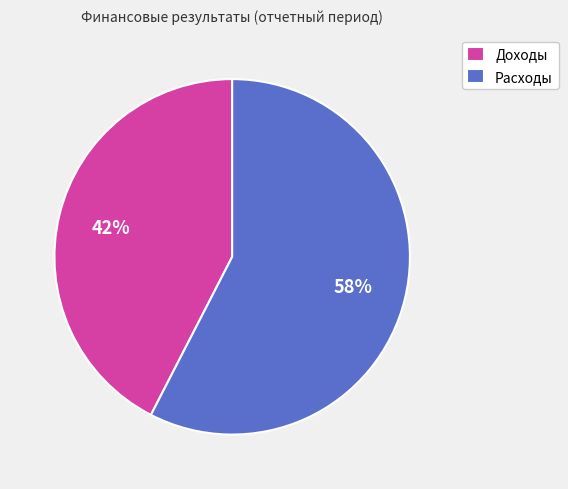

True or false: Расходы accounts for 66% of the total.

False